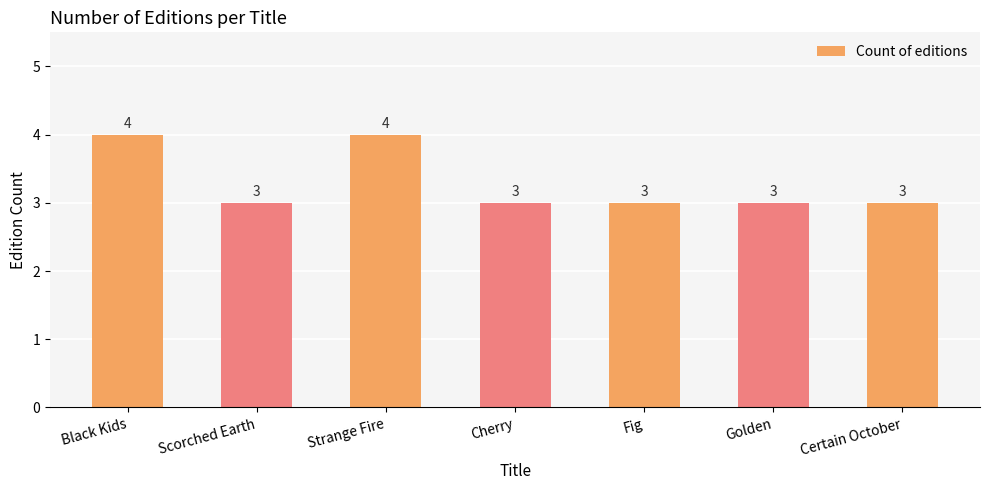

What is the change in value from Strange Fire to Certain October?

-1